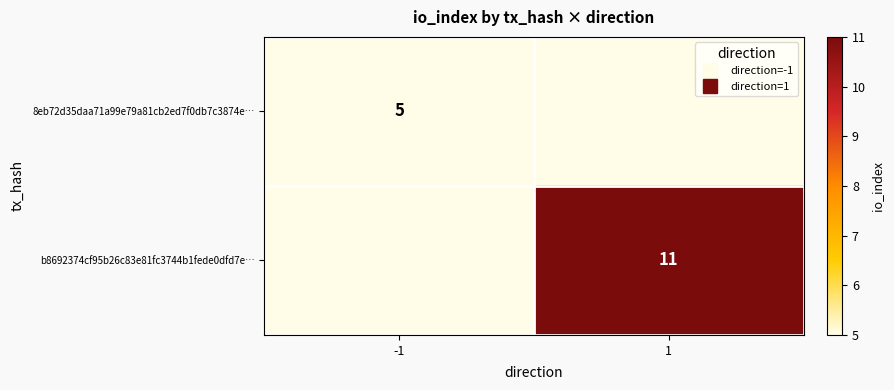

At how many categories does at least one series exceed 7?

1